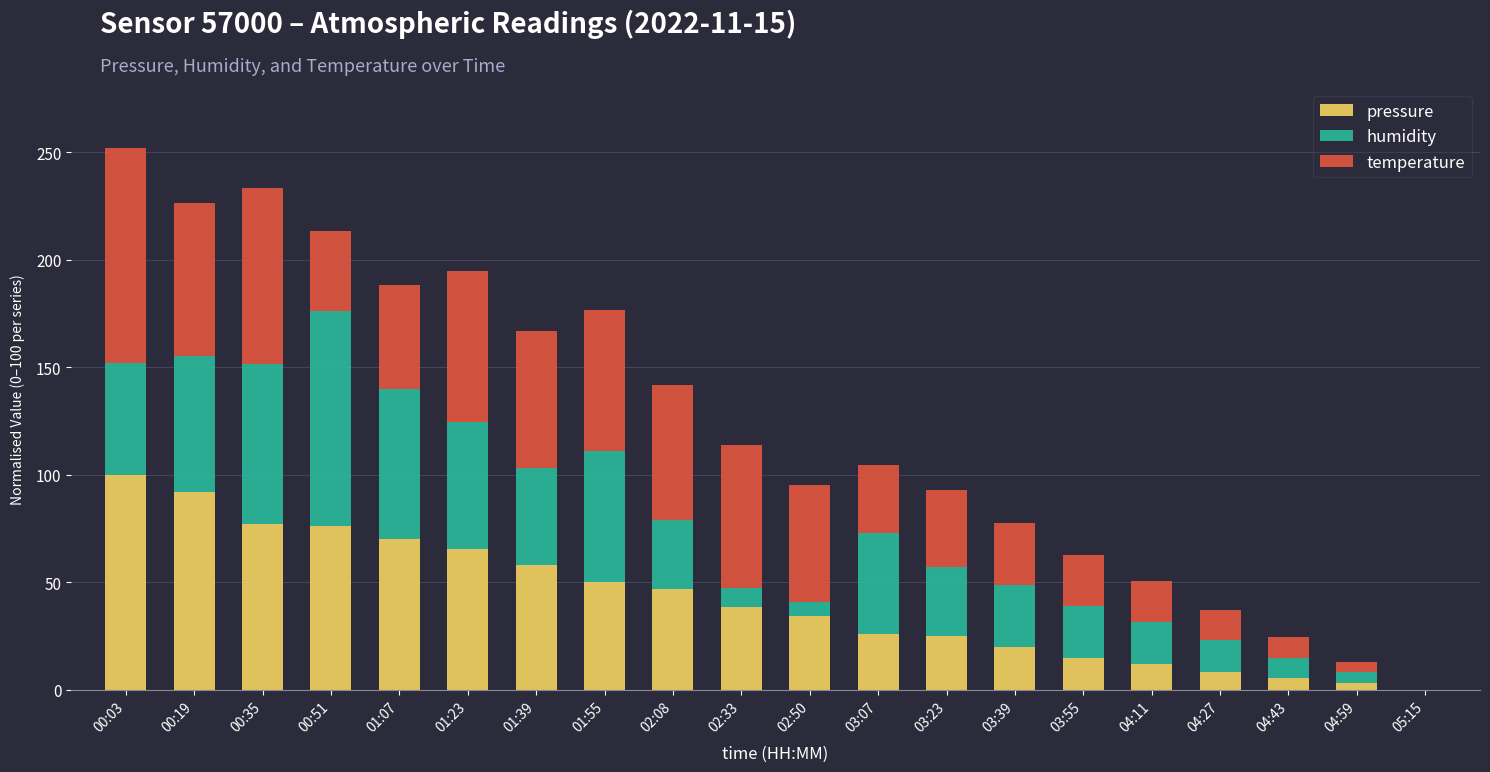

True or false: pressure has a value of 46.9 at 02:08.

True